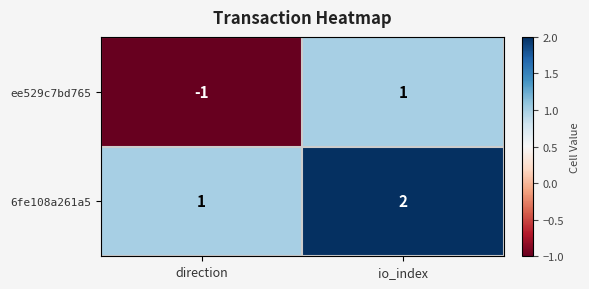

List the series in order of their peak value, lowest first.

ee529c7bd765, 6fe108a261a5